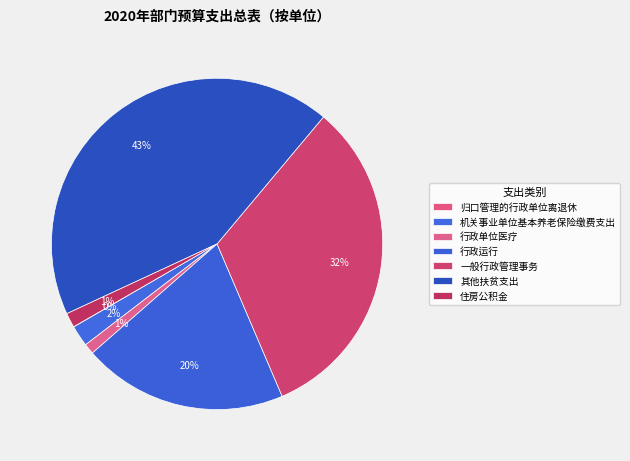

True or false: 行政运行 accounts for 20% of the total.

True